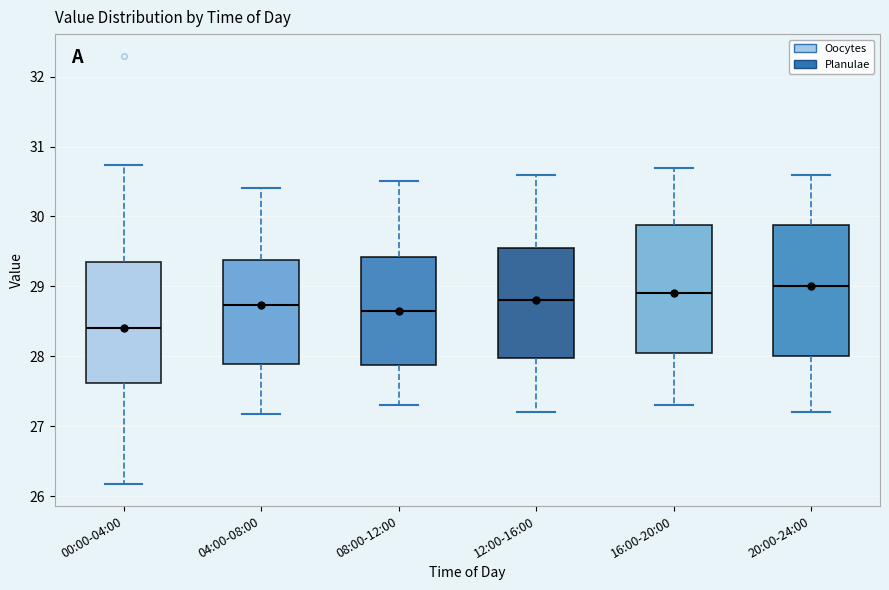

Where does the lower whisker of the box for 12:00-16:00 end on the y-axis? The values are not printed on the chart, so give them approximately, as read against the axis.

27.2